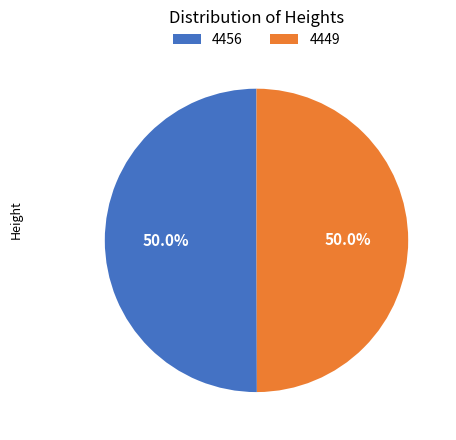

What is the total percentage of 4449 and 4456?

100.0%